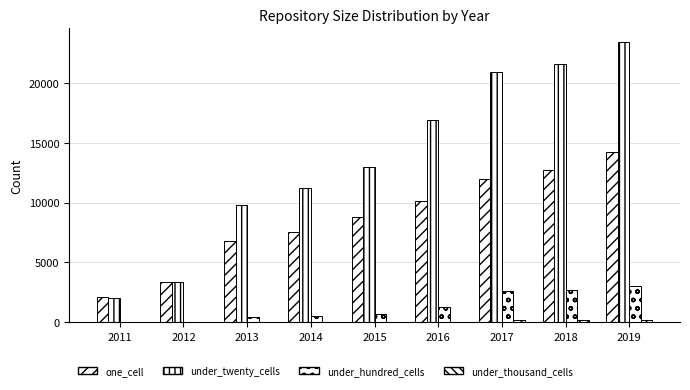

What is the difference between the maximum and minimum values in the under_thousand_cells series?

195